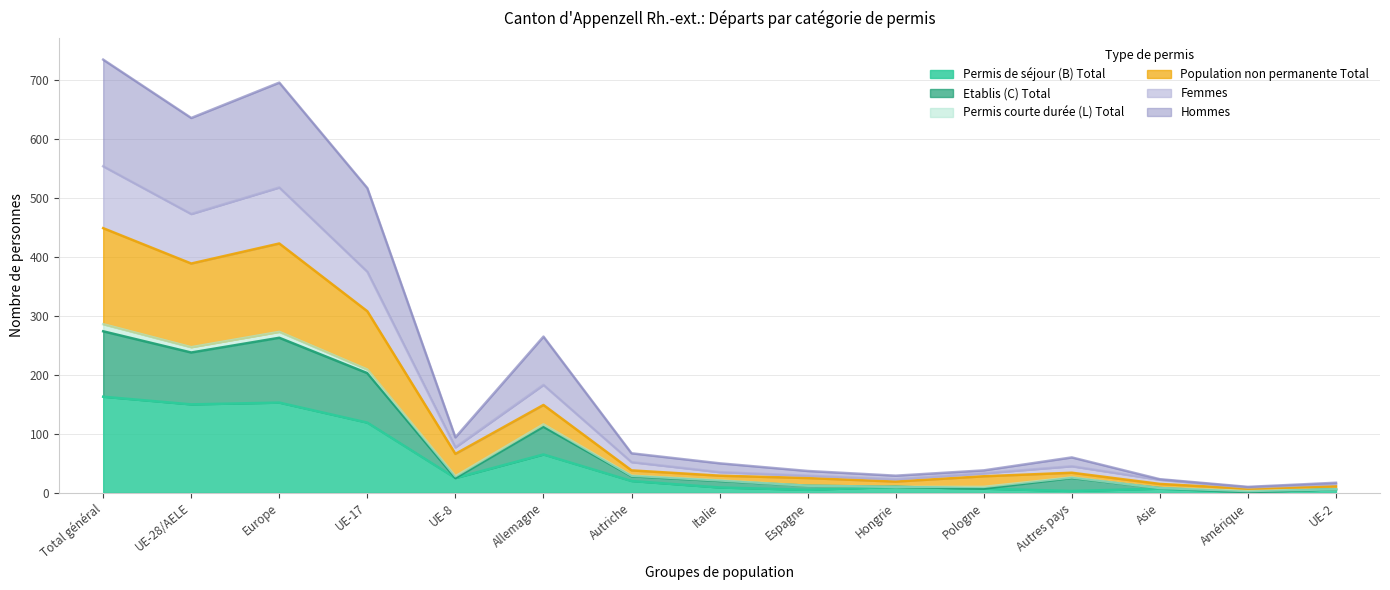

What is the difference between the maximum and minimum values in the Permis de séjour (B) Total series?

162